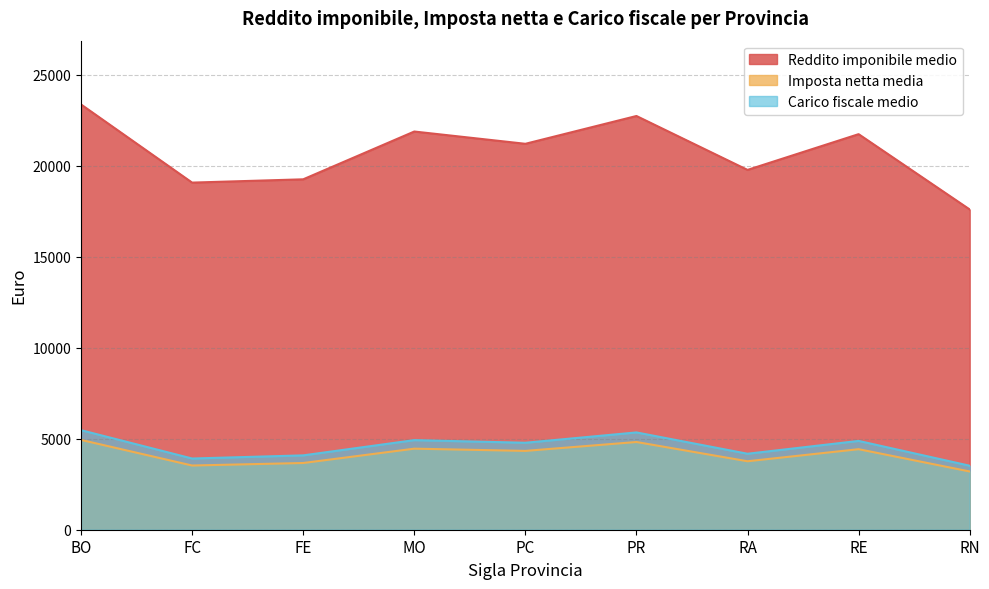

Is it true that Imposta netta media equals 922.6 at RN?

False